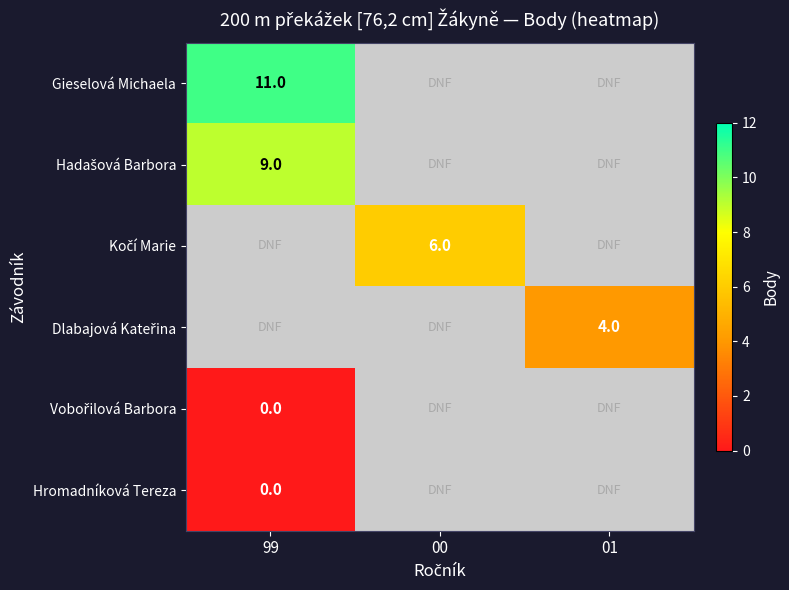

Which has a higher value, 01 or 99?

99